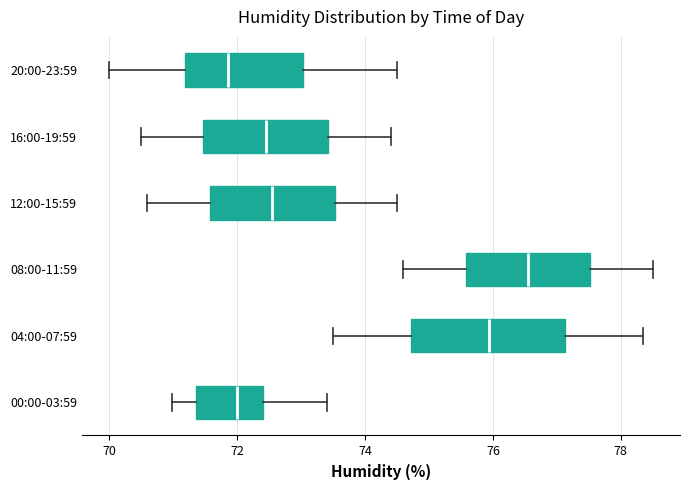

Reading bottom to top, transcribe this box plot: for each box, give where its median line is, the range the box spans, and where its two whiskers end, as read against the x-axis. The values are not printed on the chart, so give them approximately, as read against the axis.

00:00-03:59: median 72.0, box 71.4 to 72.4, whiskers 71.0 to 73.4
04:00-07:59: median 76.0, box 74.8 to 77.2, whiskers 73.6 to 78.4
08:00-11:59: median 76.6, box 75.6 to 77.6, whiskers 74.6 to 78.6
12:00-15:59: median 72.6, box 71.6 to 73.6, whiskers 70.6 to 74.6
16:00-19:59: median 72.4, box 71.4 to 73.4, whiskers 70.6 to 74.4
20:00-23:59: median 71.8, box 71.2 to 73.0, whiskers 70.0 to 74.6